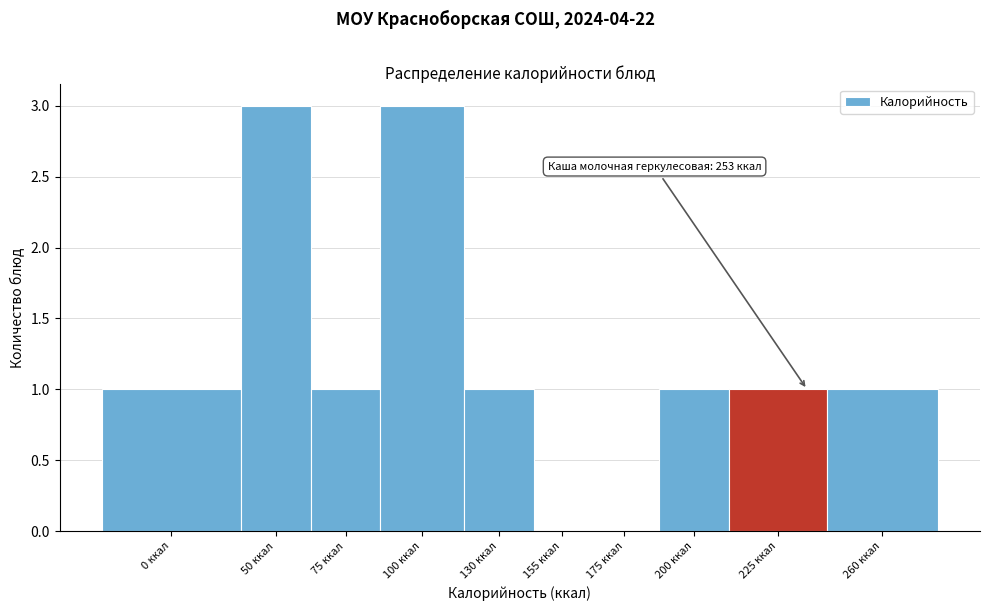

Reading right to left, list all the values displayed in this chart.

260 ккал=1	225 ккал=1	200 ккал=1	175 ккал=0	155 ккал=0	130 ккал=1	100 ккал=3	75 ккал=1	50 ккал=3	0 ккал=1